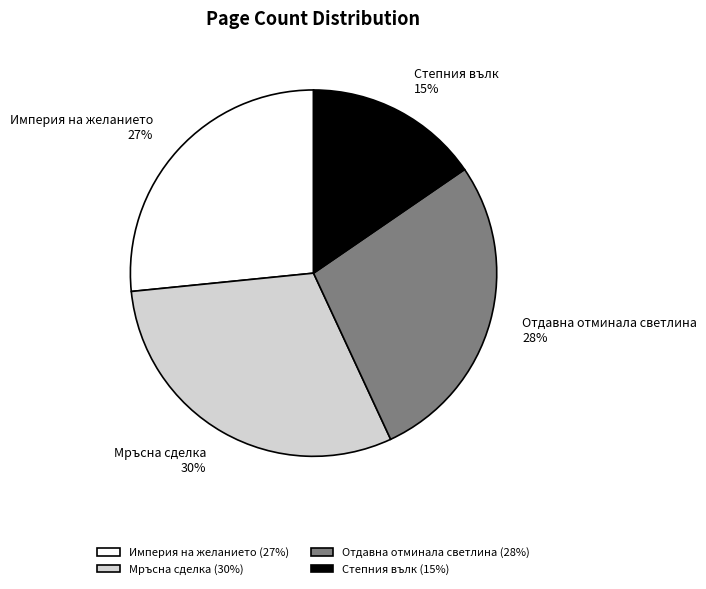

Is the sum of Степния вълк and Империя на желанието greater than half?

No